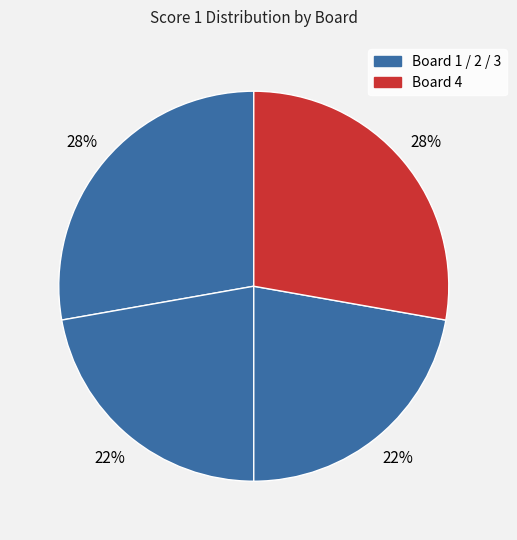

Count the number of slices in the pie.

4